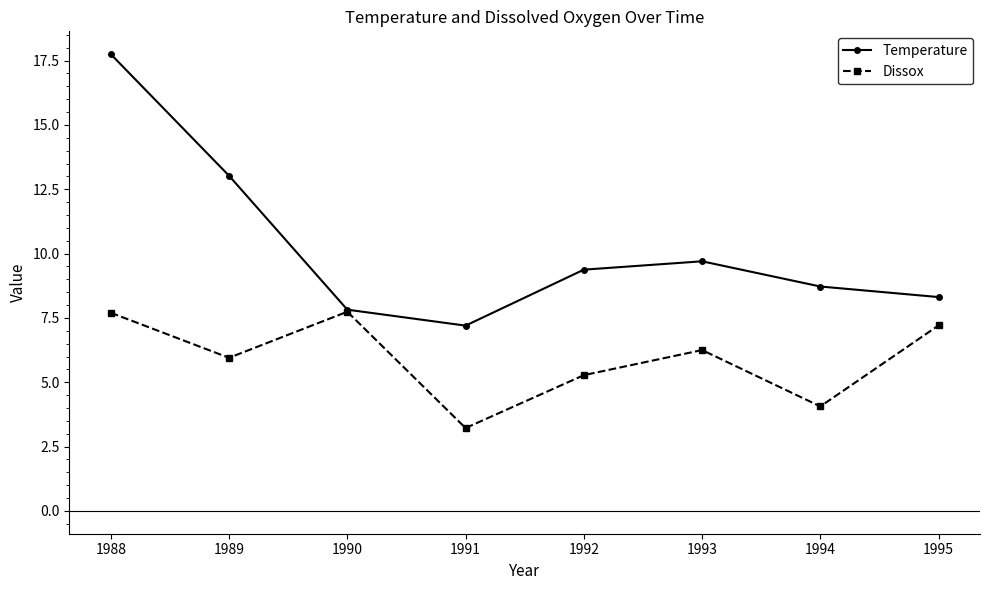

Where does the Temperature series first go above 9?

1988